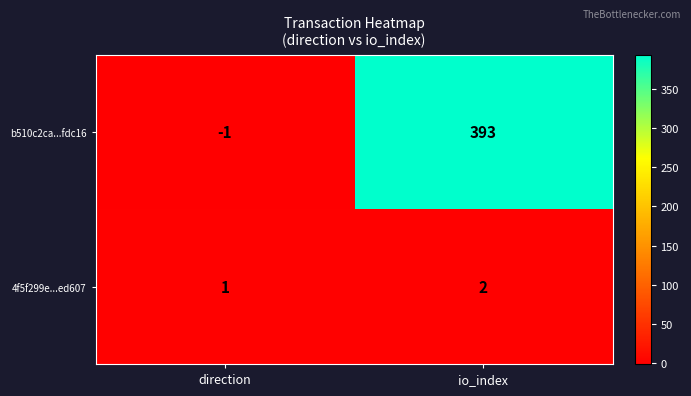

At direction, list the series in order from largest to smallest.

4f5f299e...ed607, b510c2ca...fdc16